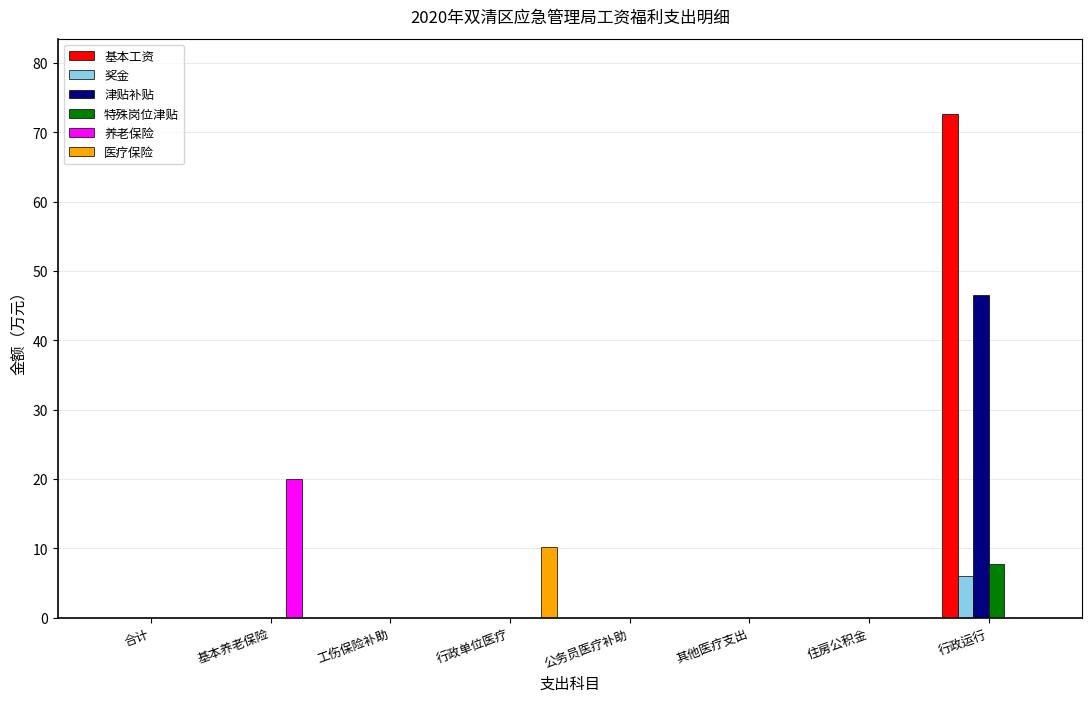

Reading right to left, what are all the values shown in this chart?

基本工资: 行政运行=72.6	住房公积金=0.0	其他医疗支出=0.0	公务员医疗补助=0.0	行政单位医疗=0.0	工伤保险补助=0.0	基本养老保险=0.0	合计=0.0
奖金: 行政运行=6.1	住房公积金=0.0	其他医疗支出=0.0	公务员医疗补助=0.0	行政单位医疗=0.0	工伤保险补助=0.0	基本养老保险=0.0	合计=0.0
津贴补贴: 行政运行=46.6	住房公积金=0.0	其他医疗支出=0.0	公务员医疗补助=0.0	行政单位医疗=0.0	工伤保险补助=0.0	基本养老保险=0.0	合计=0.0
特殊岗位津贴: 行政运行=7.7	住房公积金=0.0	其他医疗支出=0.0	公务员医疗补助=0.0	行政单位医疗=0.0	工伤保险补助=0.0	基本养老保险=0.0	合计=0.0
养老保险: 行政运行=0.0	住房公积金=0.0	其他医疗支出=0.0	公务员医疗补助=0.0	行政单位医疗=0.0	工伤保险补助=0.0	基本养老保险=20.0	合计=0.0
医疗保险: 行政运行=0.0	住房公积金=0.0	其他医疗支出=0.0	公务员医疗补助=0.0	行政单位医疗=10.1	工伤保险补助=0.0	基本养老保险=0.0	合计=0.0